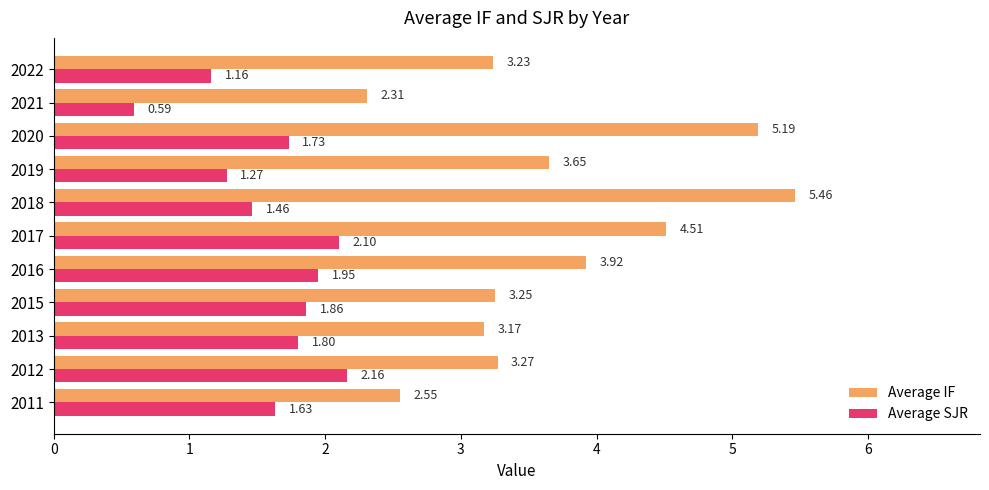

Which series has the largest total across all categories?

Average IF